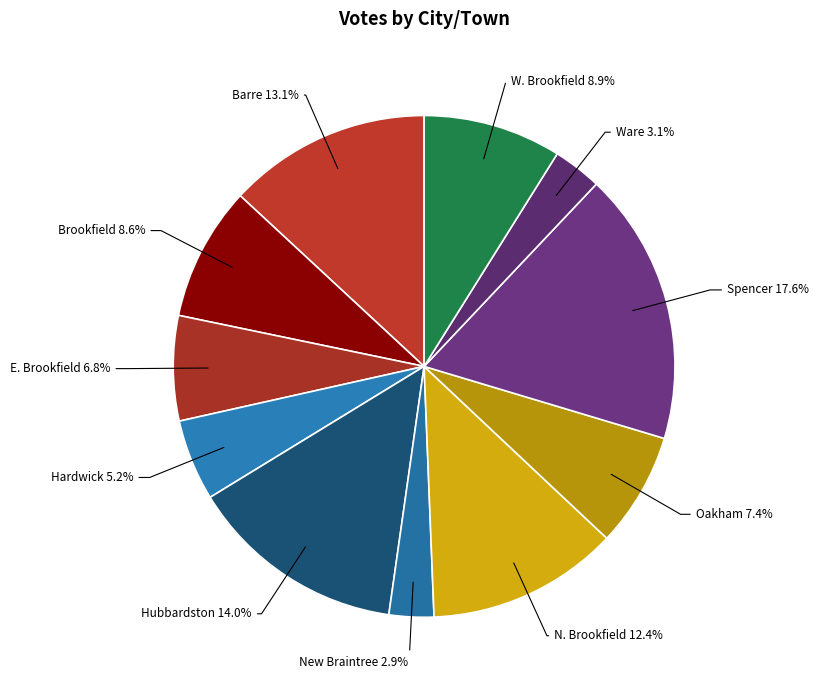

Which has a higher value, Spencer or Ware?

Spencer